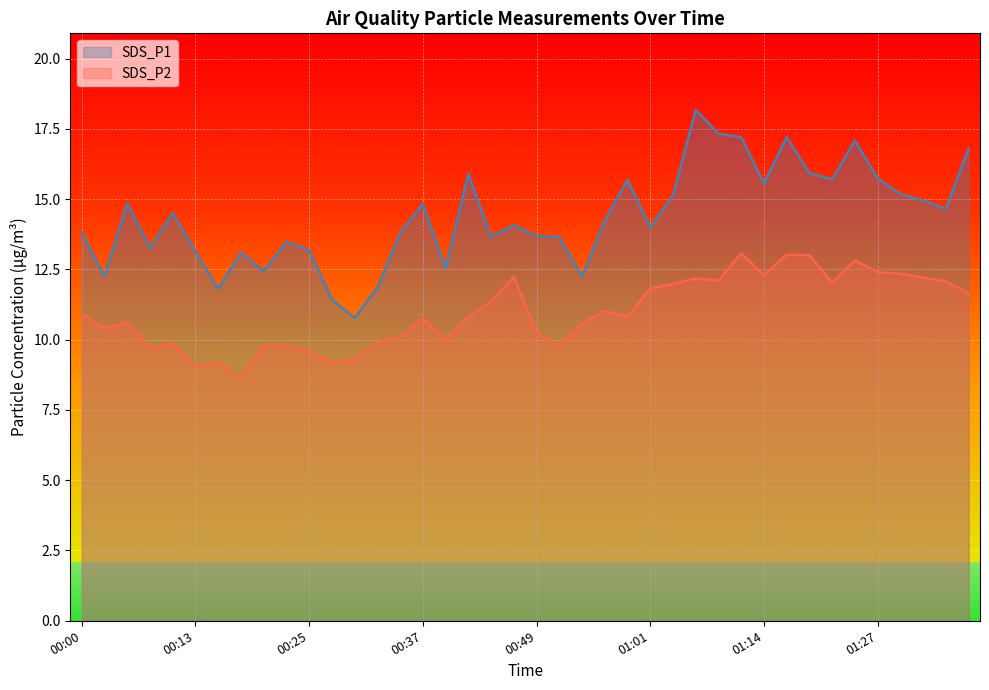

What is the highest value of the SDS_P1 series?

18.2